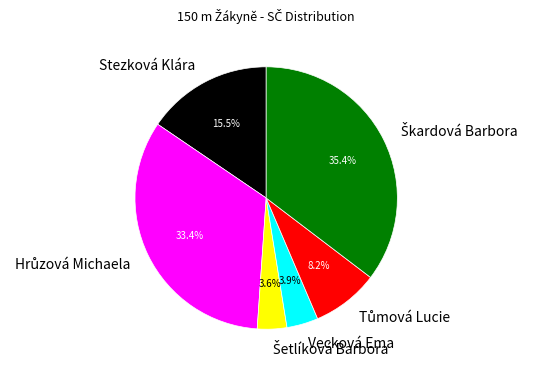

Combined, do Stezková Klára and Vecková Ema account for over 50%?

No